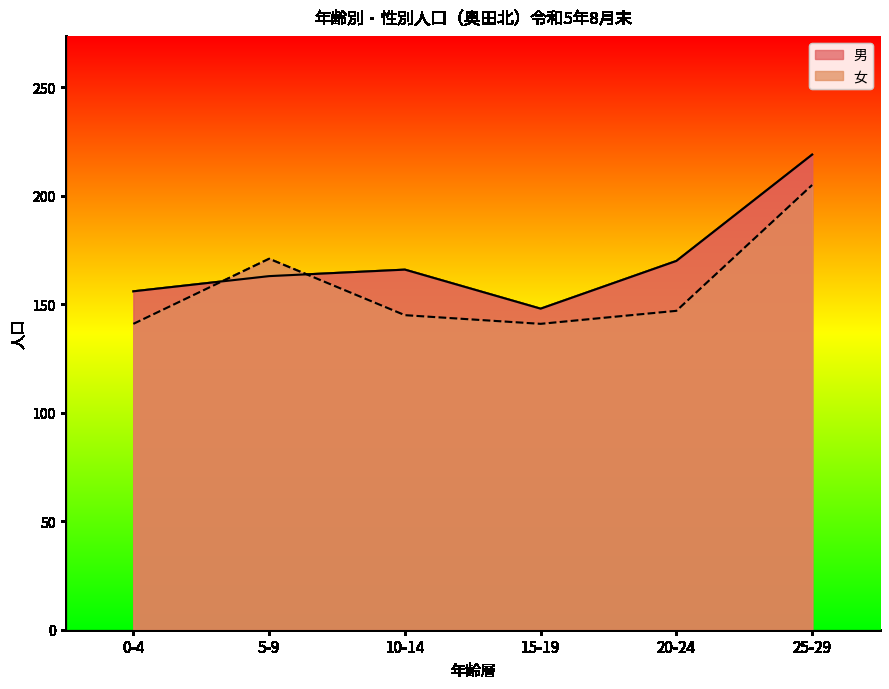

Rank the series by their average value, from lowest to highest.

女, 男